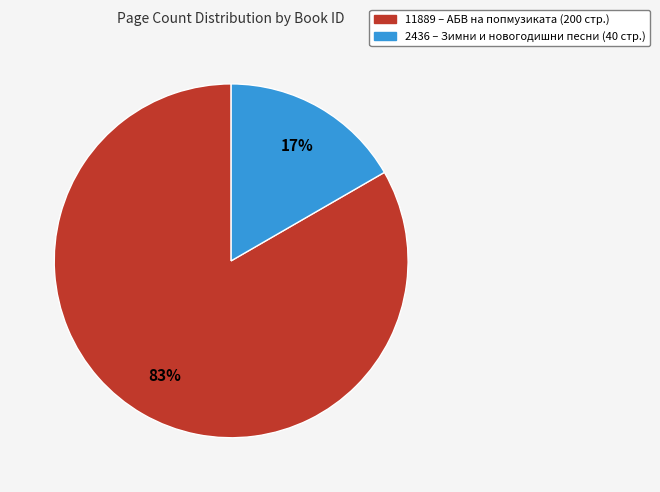

Which has a higher value, 11889 or 2436?

11889